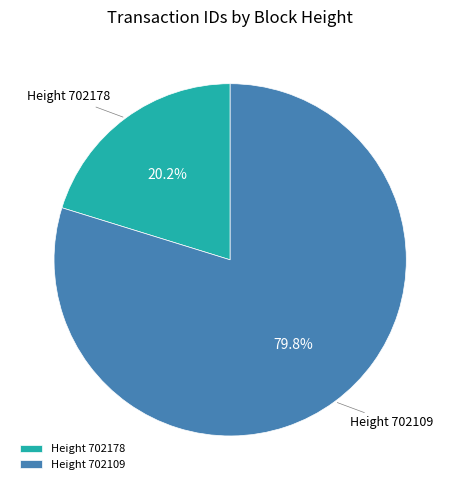

Is Height 702178 the majority of the pie?

No